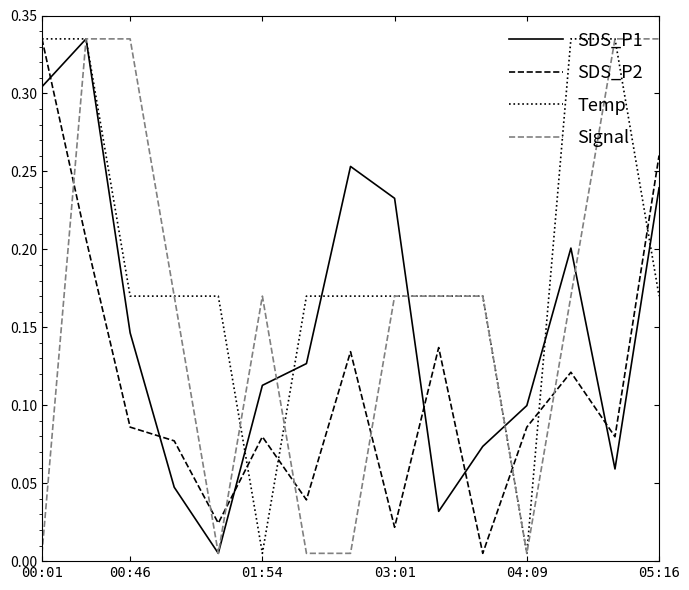

Which series has the largest total across all categories?

Temp